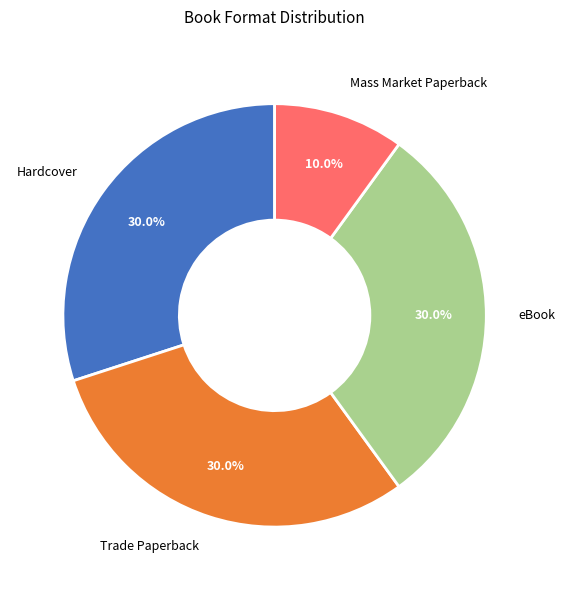

To the nearest percent, what portion does Trade Paperback represent?

30%